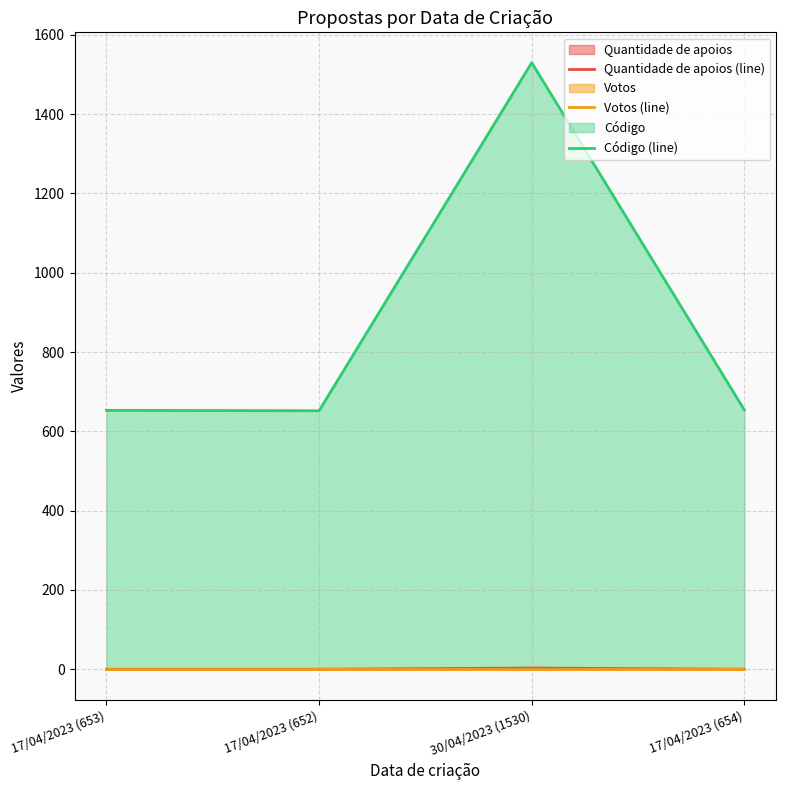

The value of Código (line) at 17/04/2023 (652) is 1056. True or false?

False